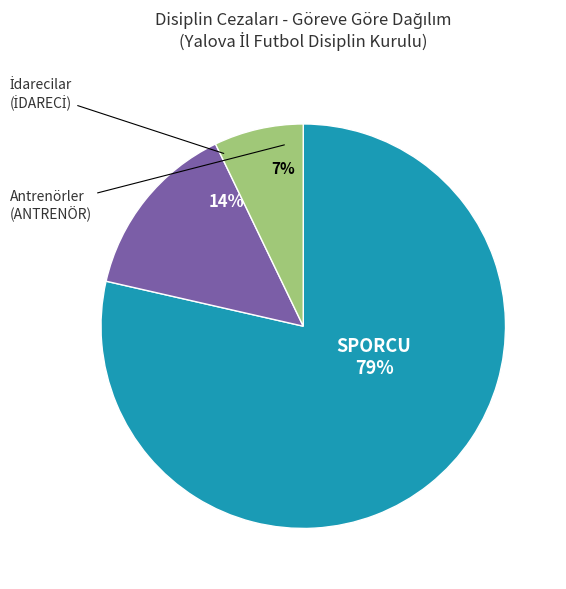

To the nearest percent, what is the average slice percentage?

33%